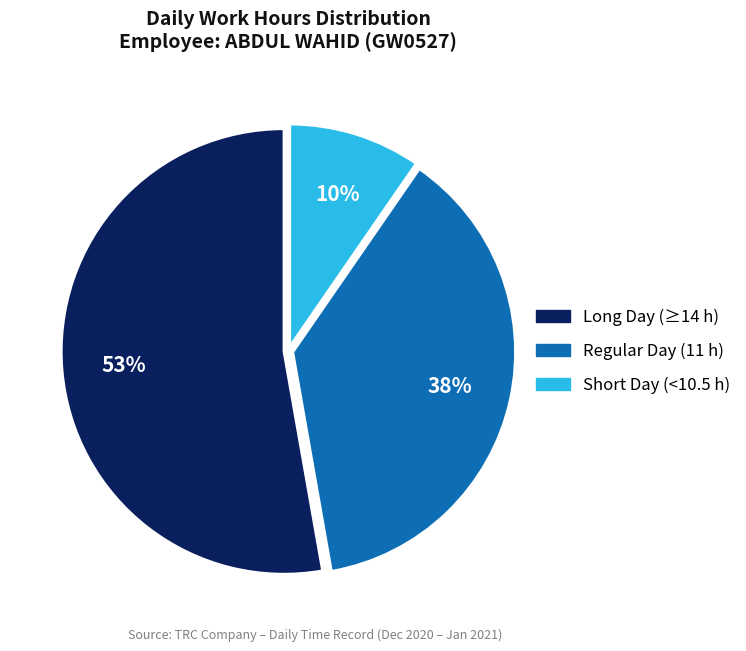

To the nearest percent, what portion does Regular Day (11 h) represent?

38%